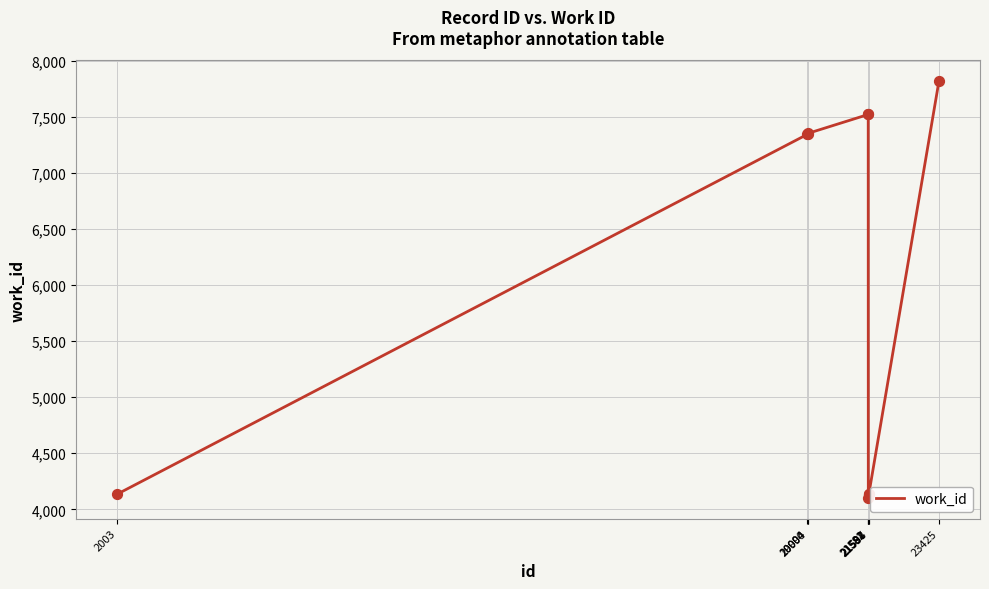

What is the change in value from 20004 to 21582?

+169